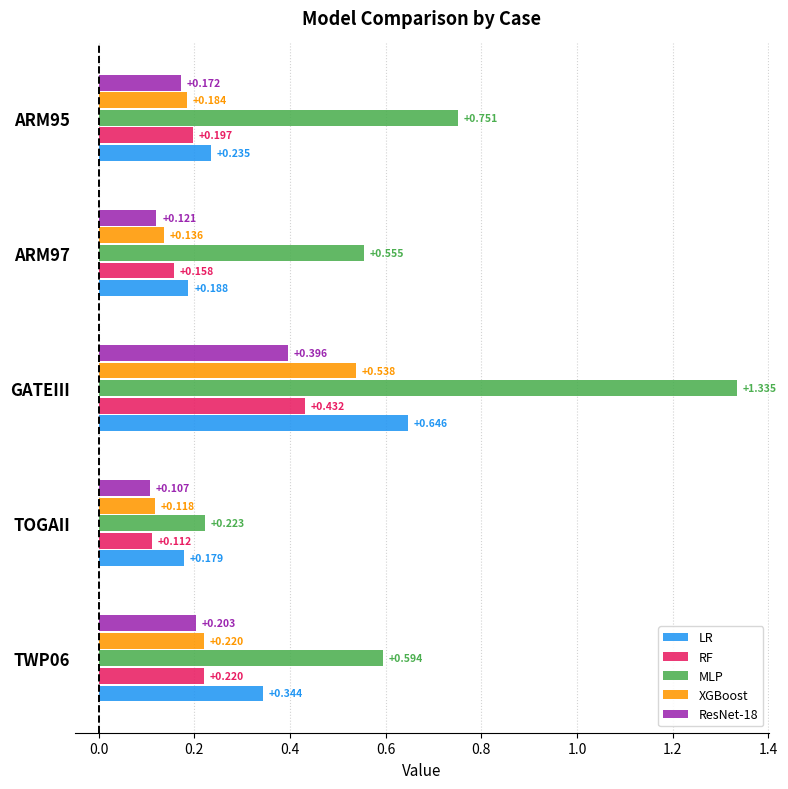

At which label is XGBoost closest to 0?

TOGAII